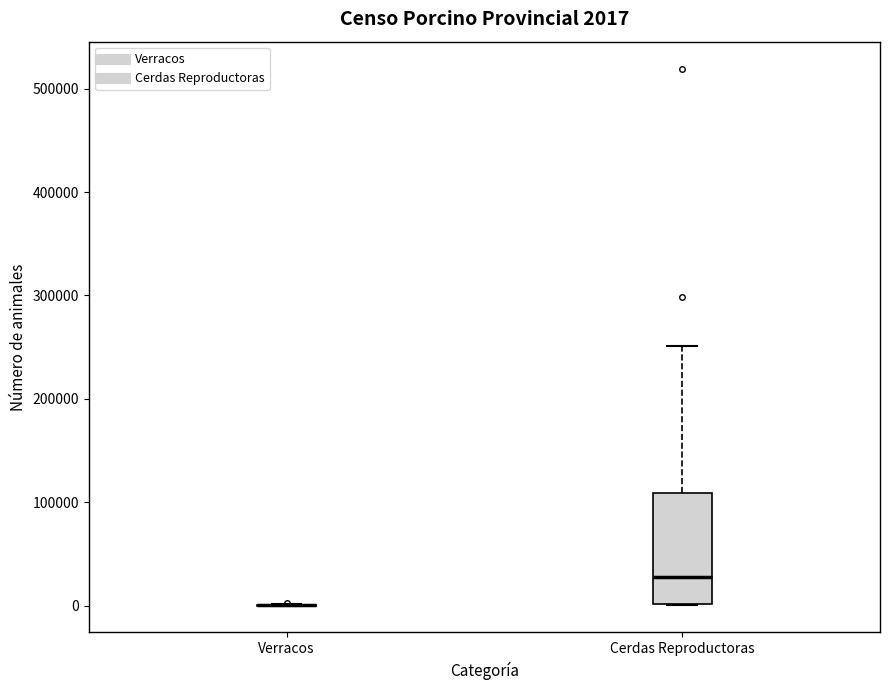

Comparing the boxes themselves (not the whiskers), which one is the tallest?

Cerdas Reproductoras